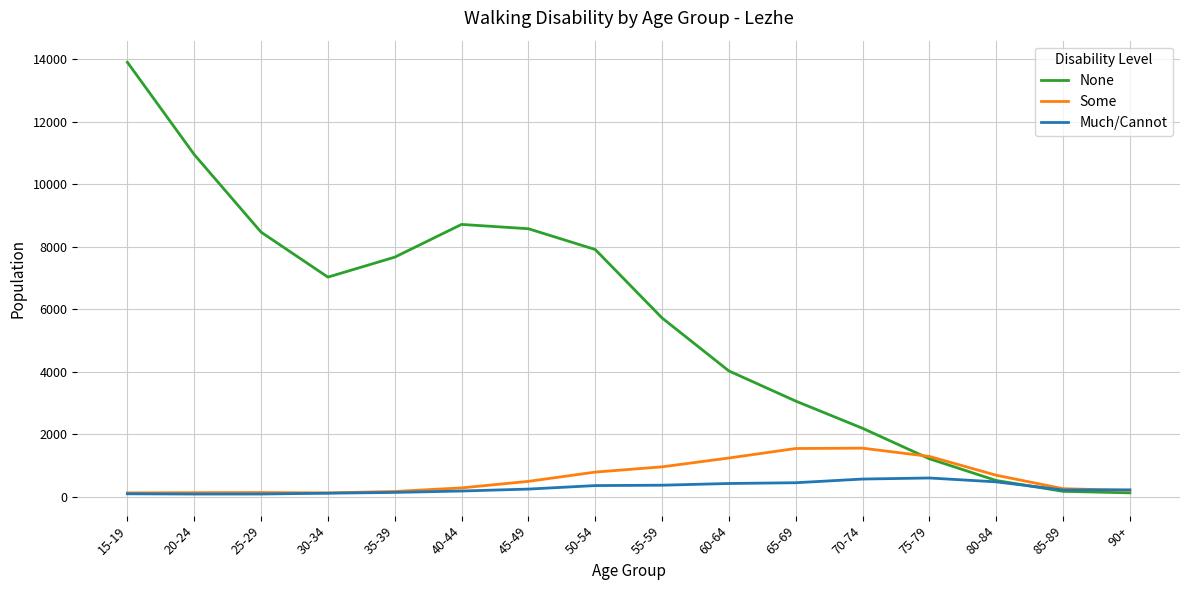

What is the minimum value for None?

118